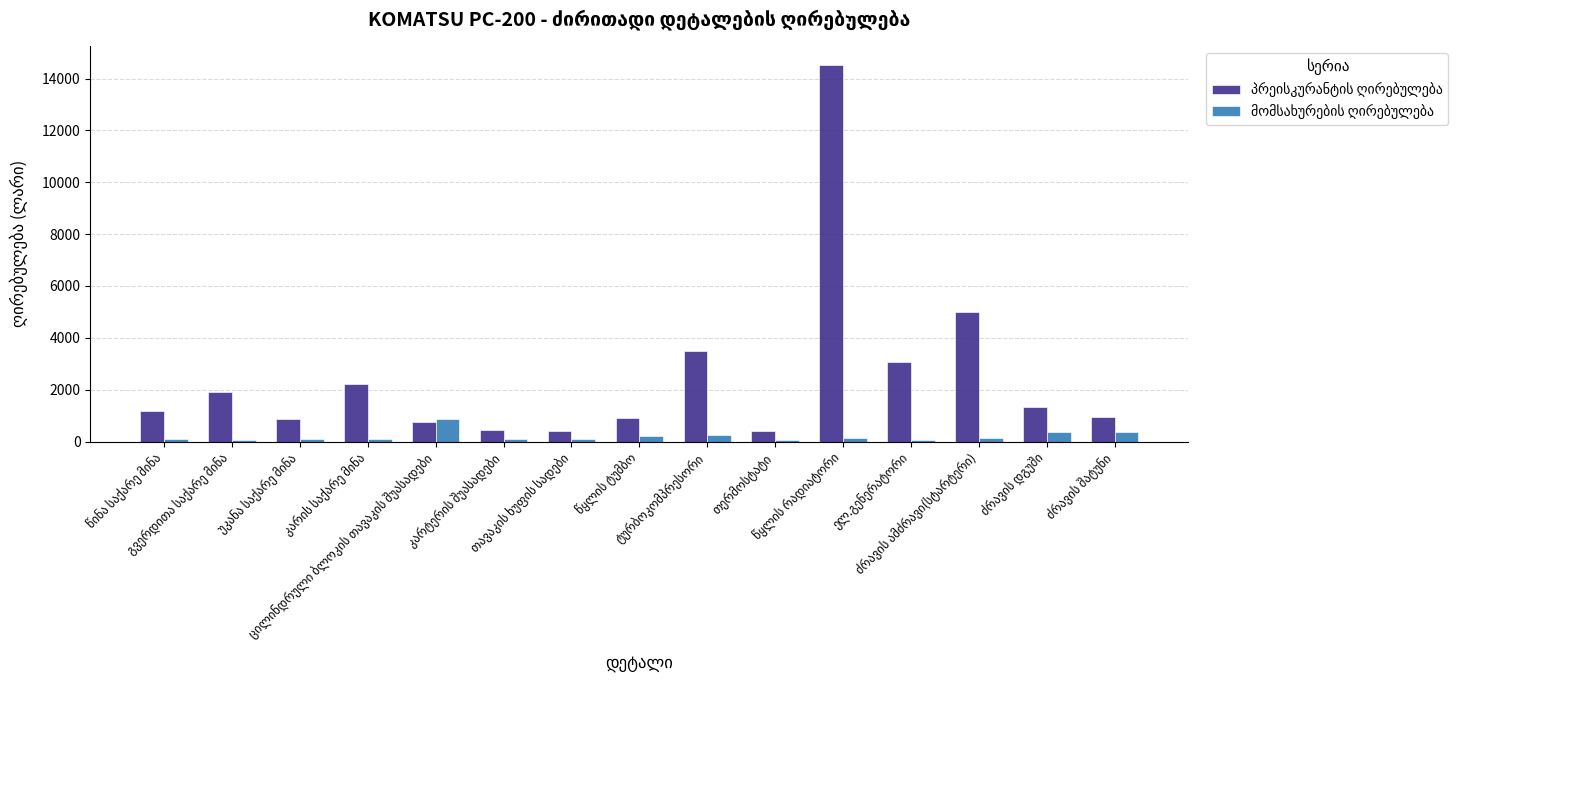

What is the maximum value shown in the chart?

14535